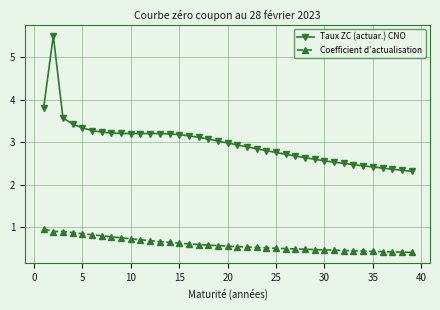

True or false: Coefficient d’actualisation has more than 0 points higher than both neighbors.

True